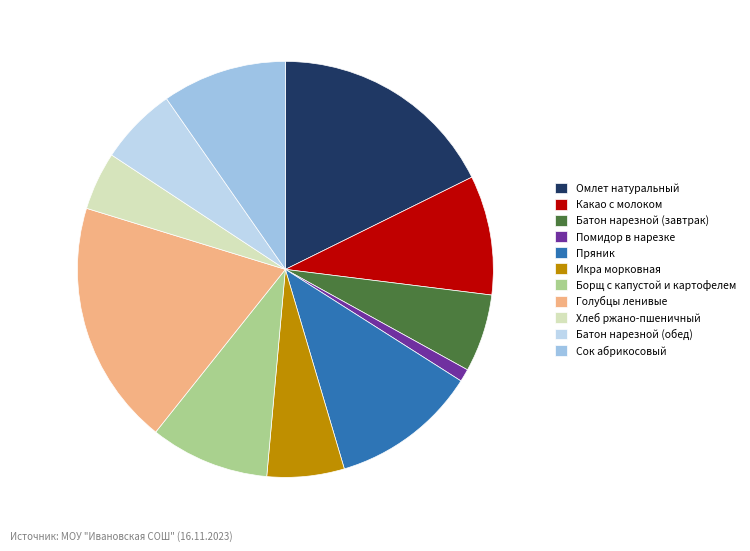

What is the smallest slice in the pie chart?

Помидор в нарезке